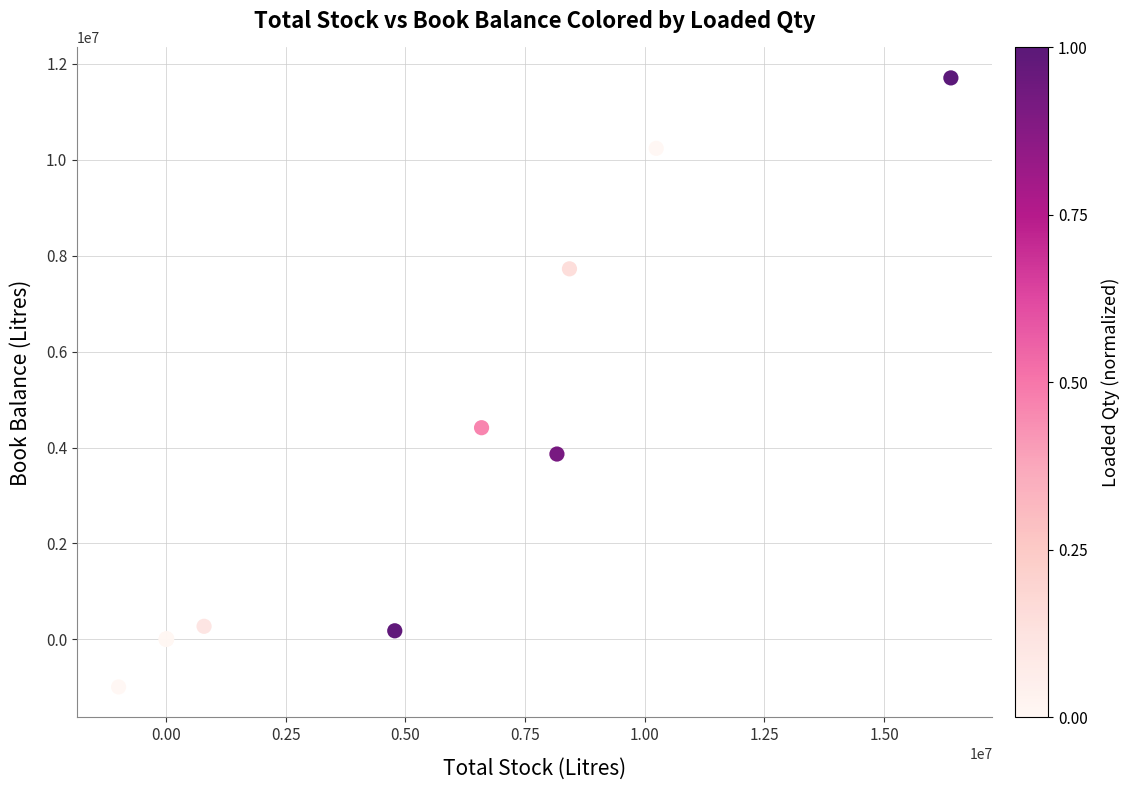

What Y value in the scatter plot is closest to 5358442?

4413954